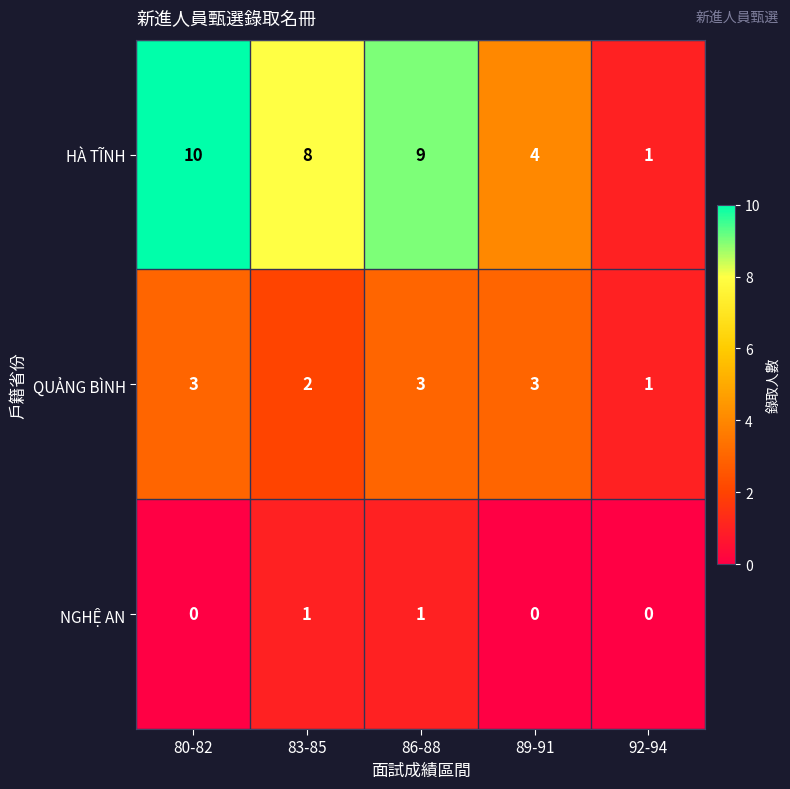

Reading left to right, transcribe all the data shown in this chart.

HÀ TĨNH: 10	8	9	4	1
QUẢNG BÌNH: 3	2	3	3	1
NGHỆ AN: 0	1	1	0	0